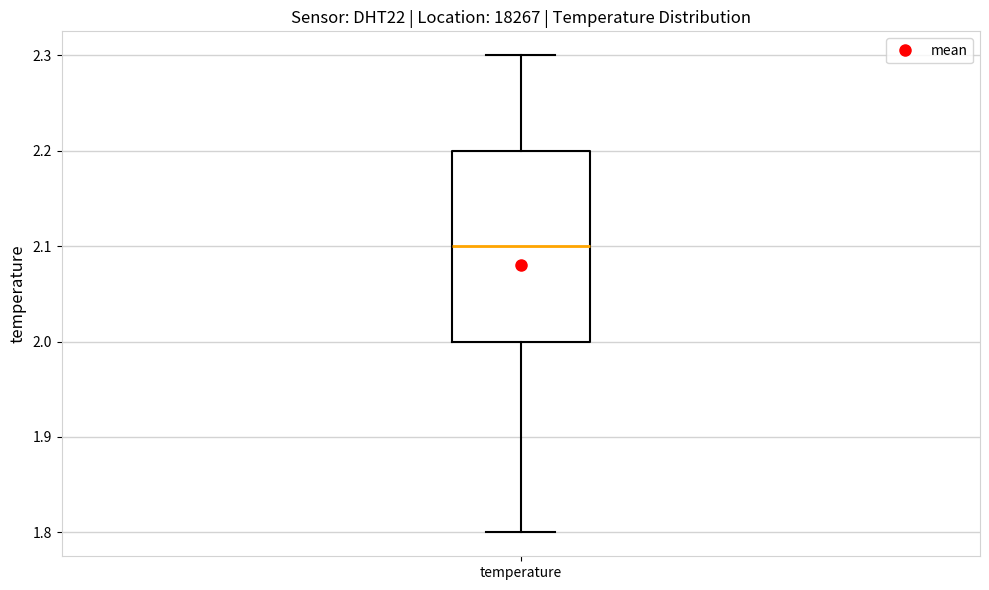

Where is the lower edge of the box for temperature on the y-axis? The values are not printed on the chart, so give them approximately, as read against the axis.

2.0